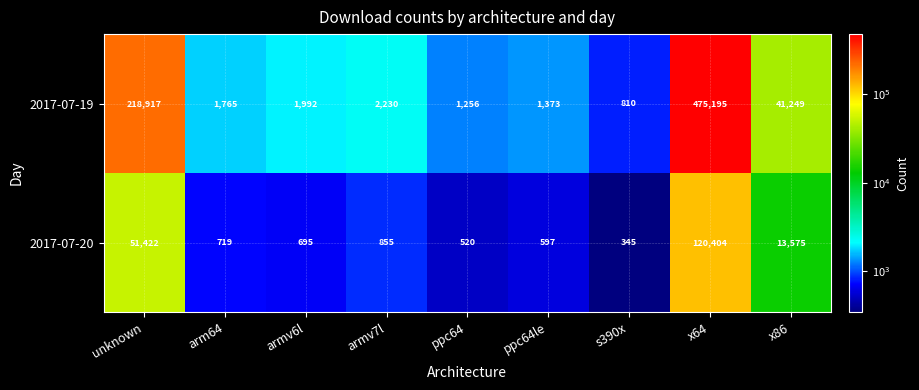

At which label is 2017-07-19 closest to 238002?

unknown